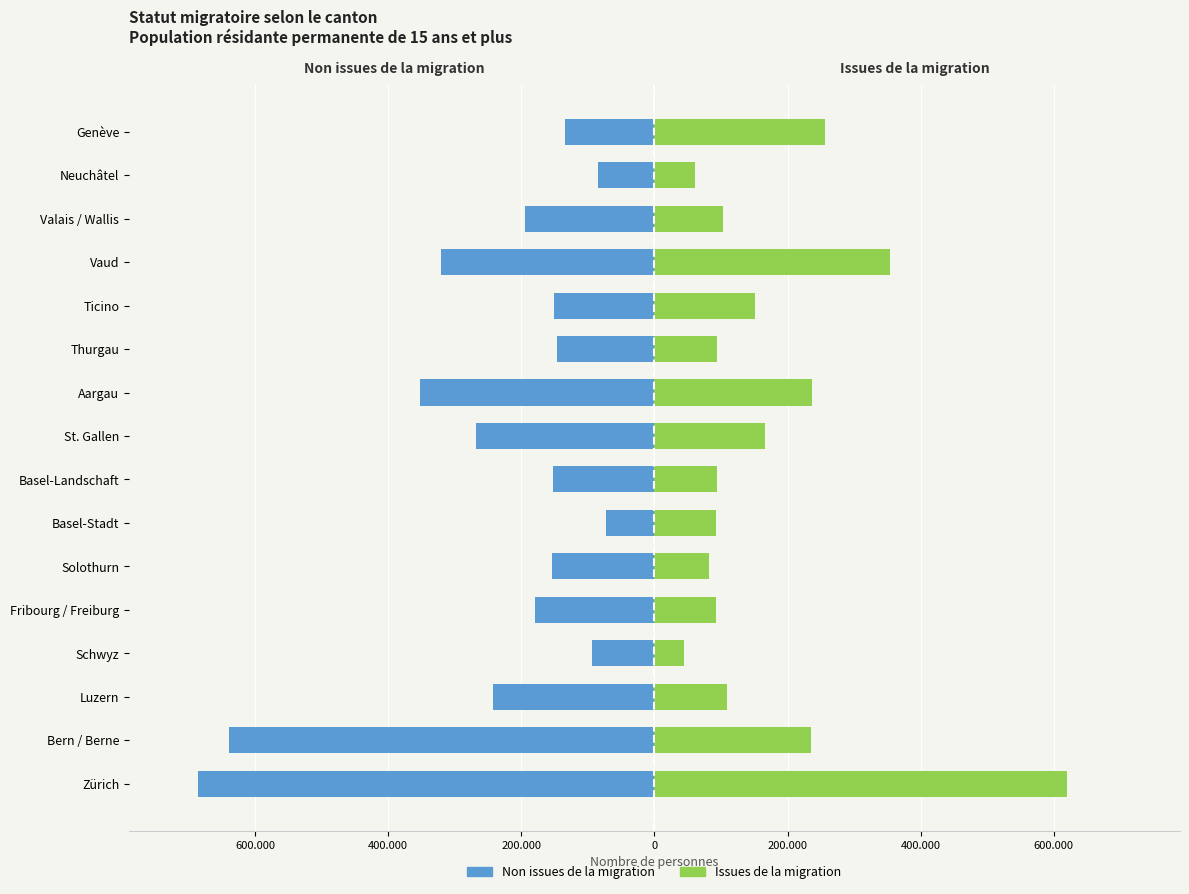

Are the bars horizontal?

Yes